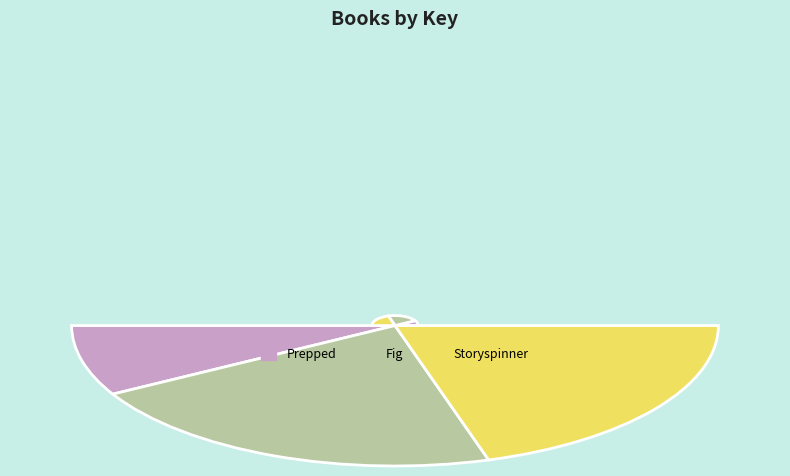

Which has a higher value, Storyspinner or Prepped?

Storyspinner